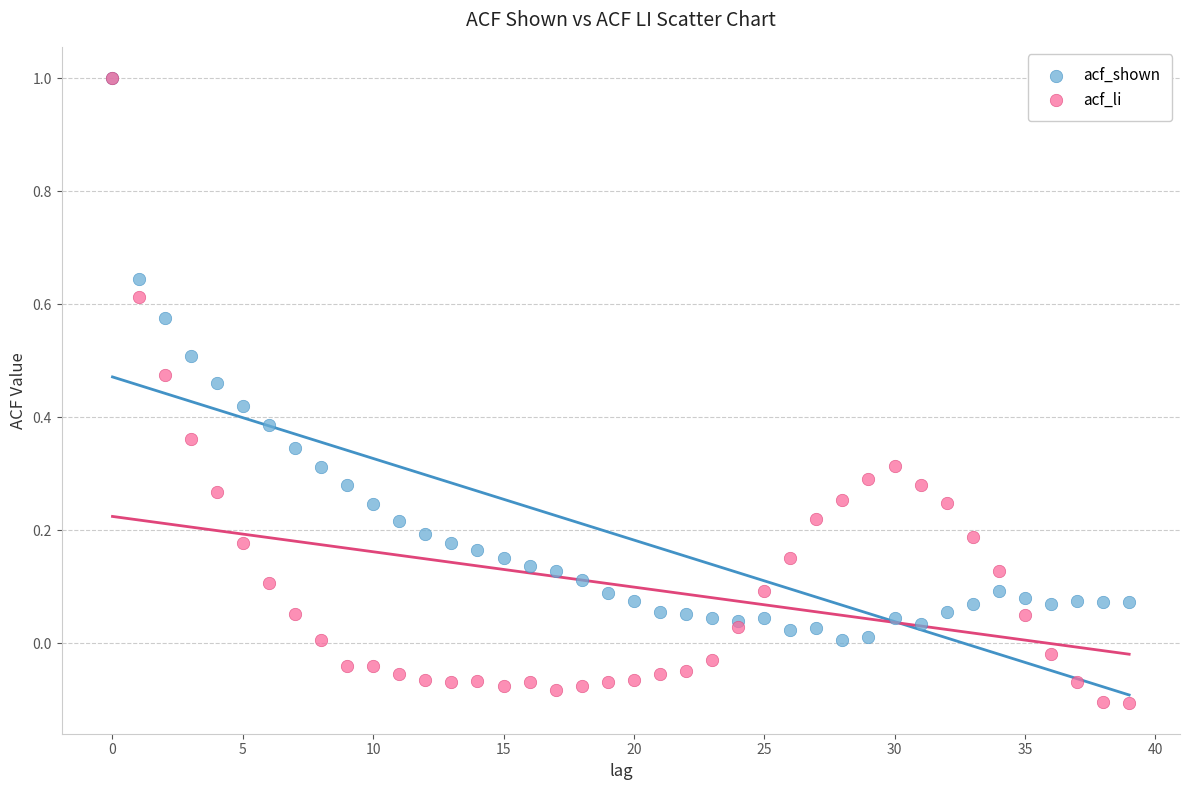

What are all the series names shown in the legend?

acf_shown, acf_li